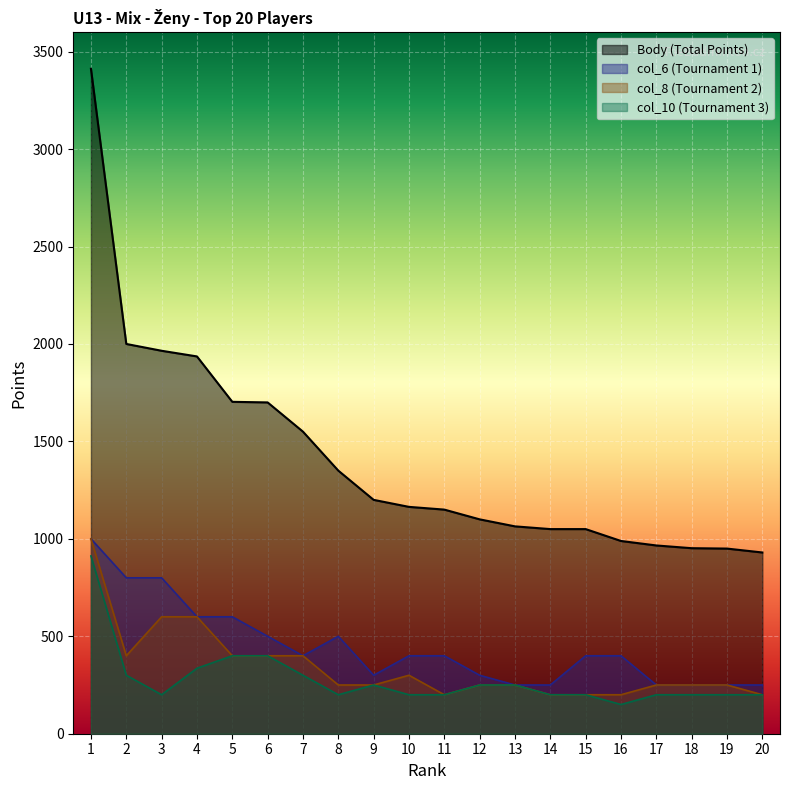

Rank the series by their maximum value, from highest to lowest.

Body, col_6, col_8, col_10